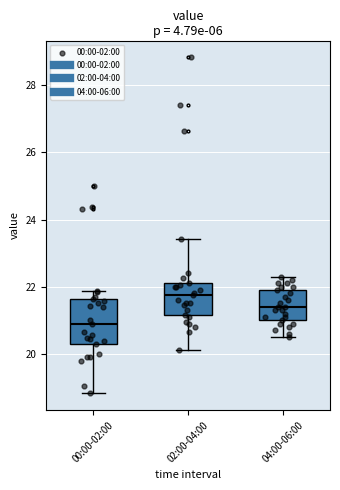

Reading left to right, read every box against the y-axis: the position of its median line, the range the box covers, and the ends of its whiskers. The values are not printed on the chart, so give them approximately, as read against the axis.

00:00-02:00: median 20.8, box 20.4 to 21.6, whiskers 18.8 to 21.8
02:00-04:00: median 21.8, box 21.2 to 22.2, whiskers 20.2 to 23.4
04:00-06:00: median 21.4, box 21.0 to 22.0, whiskers 20.6 to 22.4